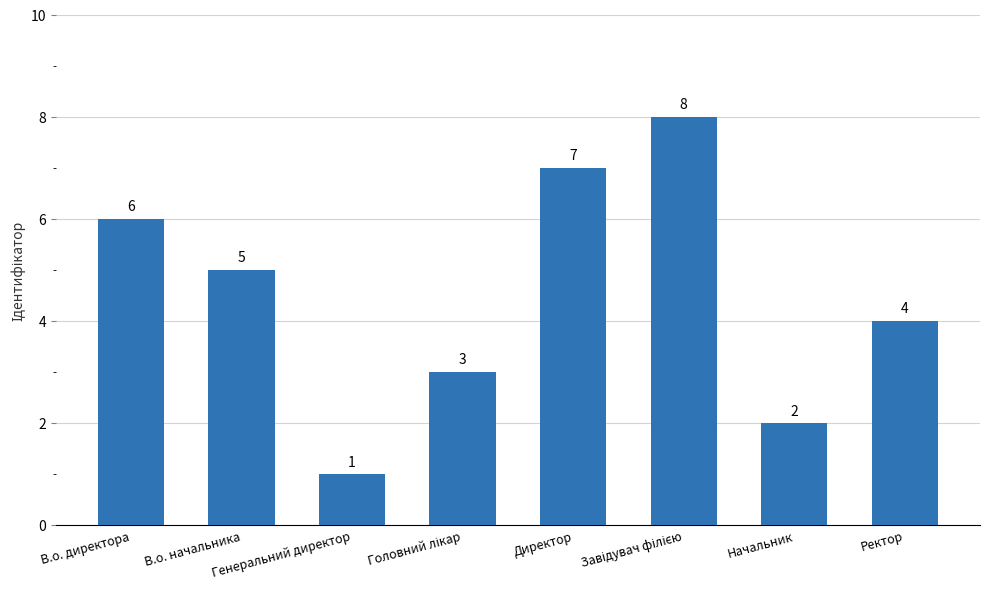

What is the value of the 4th bar from the left?

3